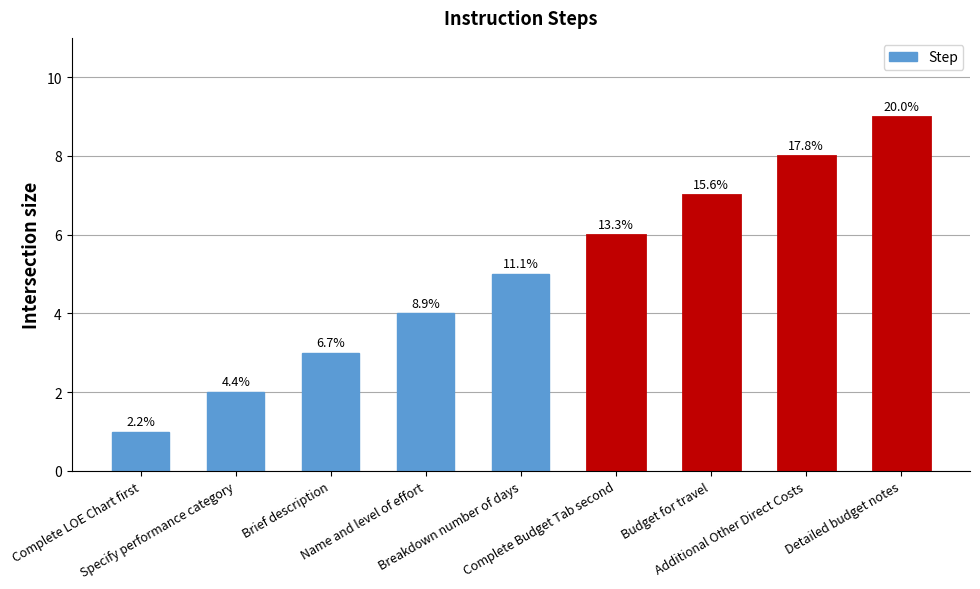

Are the bars horizontal?

No